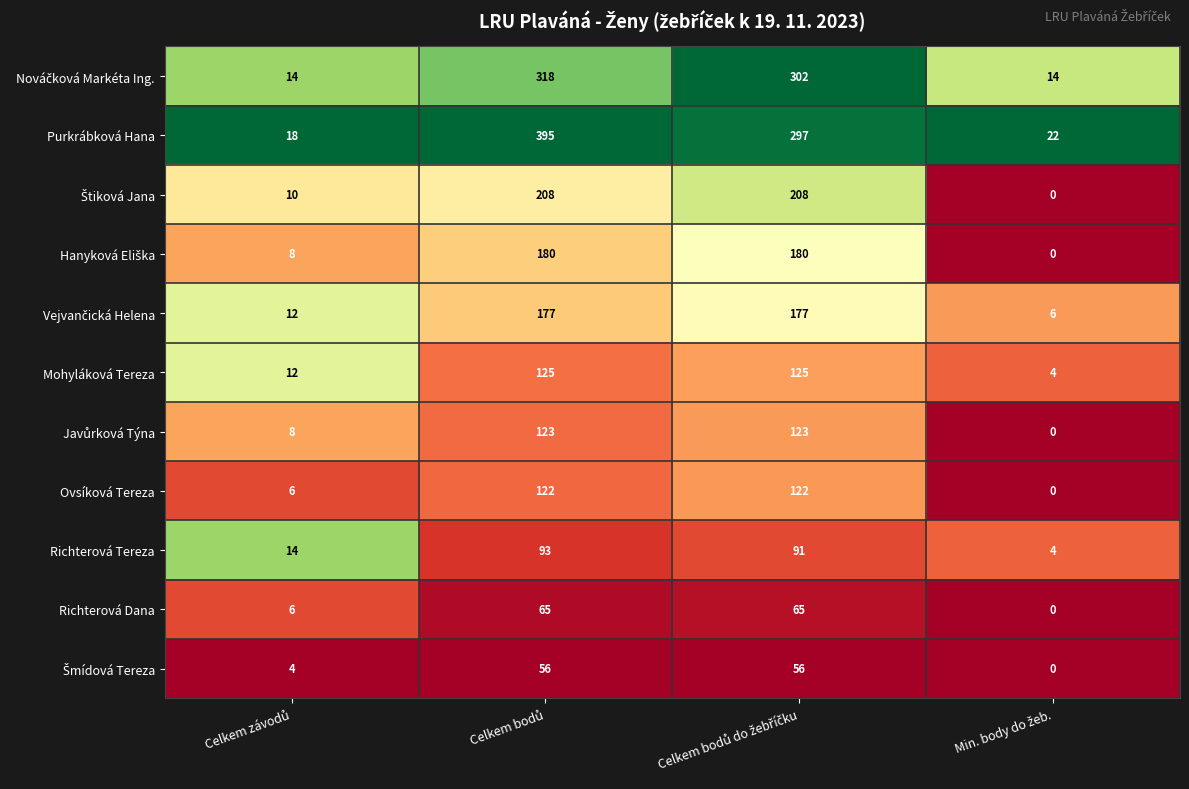

What is the difference between the second highest and second lowest values in the Mohyláková Tereza series?

113